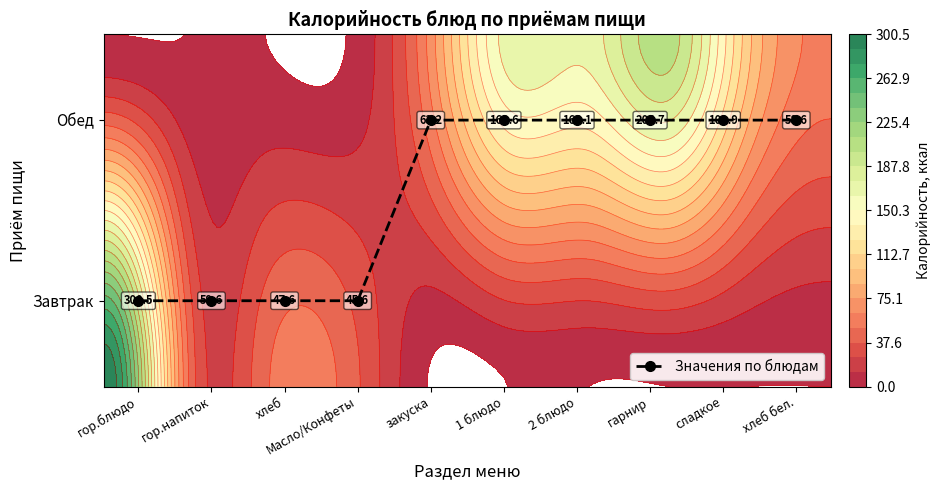

What is the change in value from гор.блюдо to гарнир?

+20.0